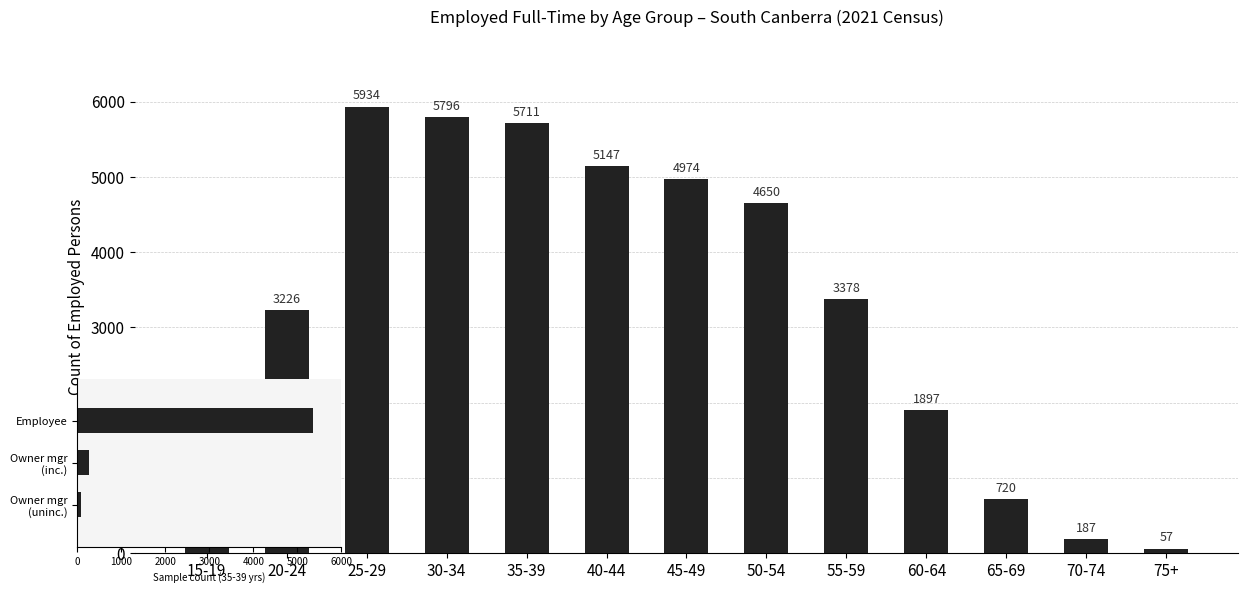

Reading left to right, transcribe all the data shown in this chart.

433	3226	5934	5796	5711	5147	4974	4650	3378	1897	720	187	57